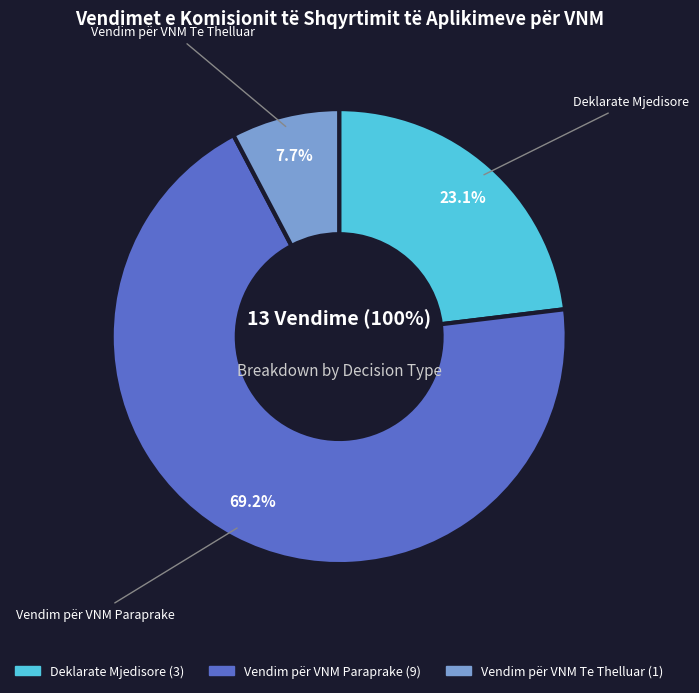

Is the sum of Deklarate Mjedisore and Vendim për VNM Paraprake greater than half?

Yes